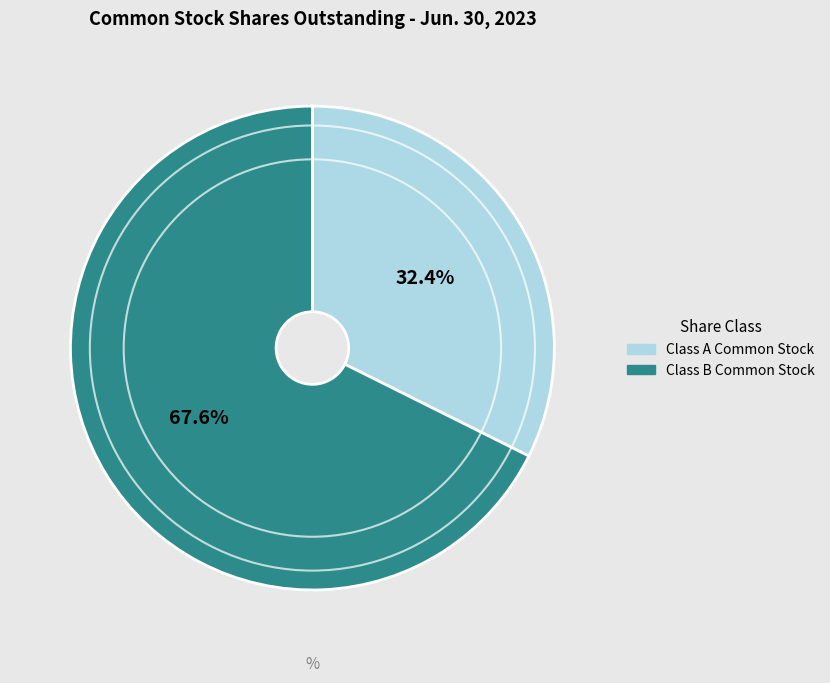

To the nearest percent, what is the difference between the largest and smallest slice percentages?

35%